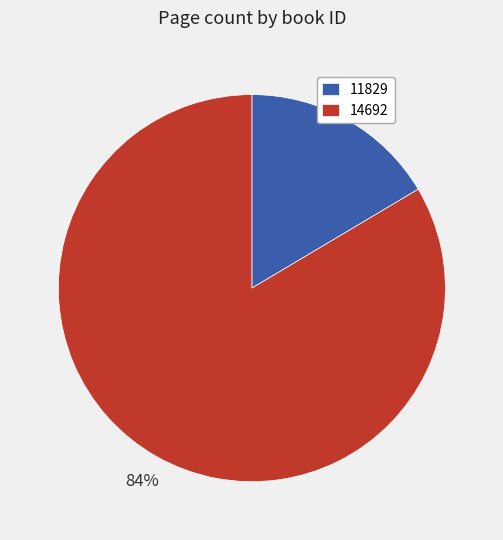

To the nearest percent, what is the average slice percentage?

50%